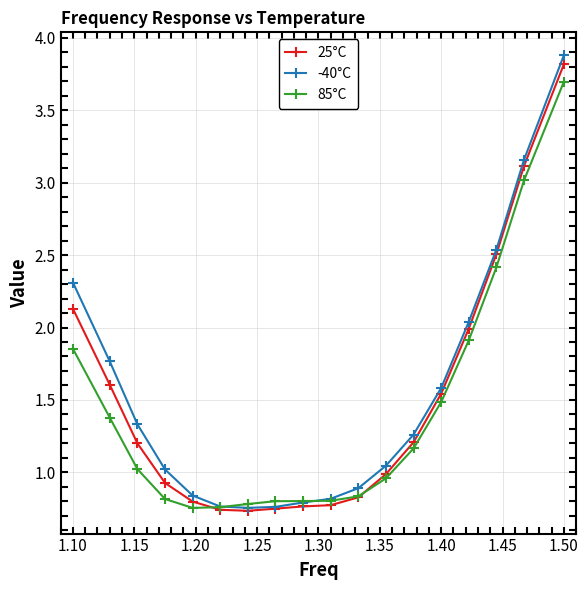

Rank the series by their average value, from highest to lowest.

-40°C, 25°C, 85°C